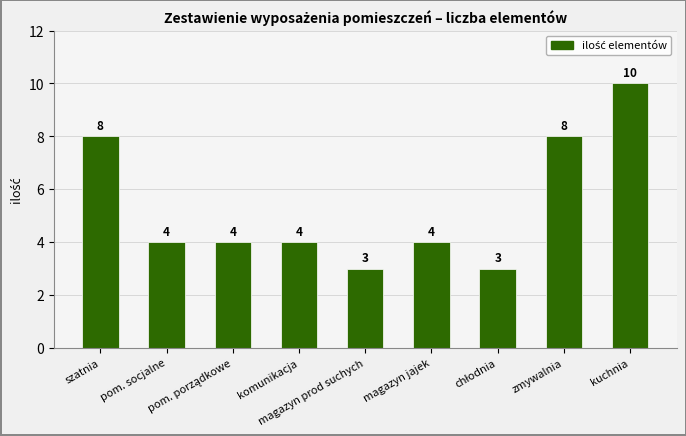

Count the values in the range 4 to 8.

6